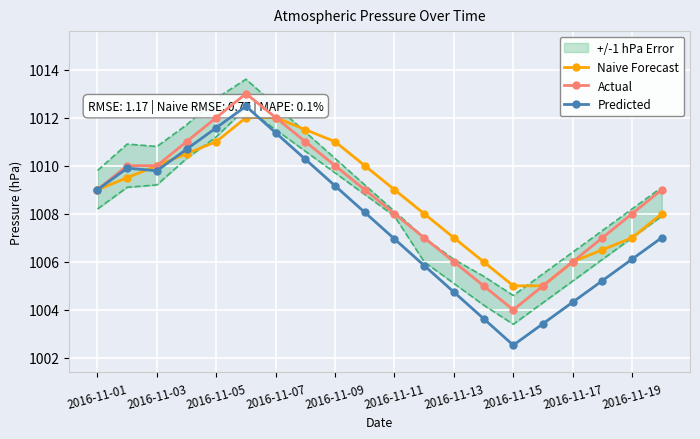

True or false: Predicted has more than 2 interior local peaks.

False